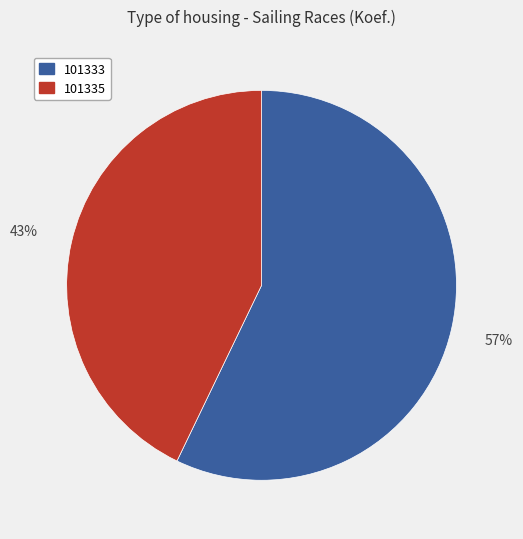

What is the largest slice in the pie chart?

101333